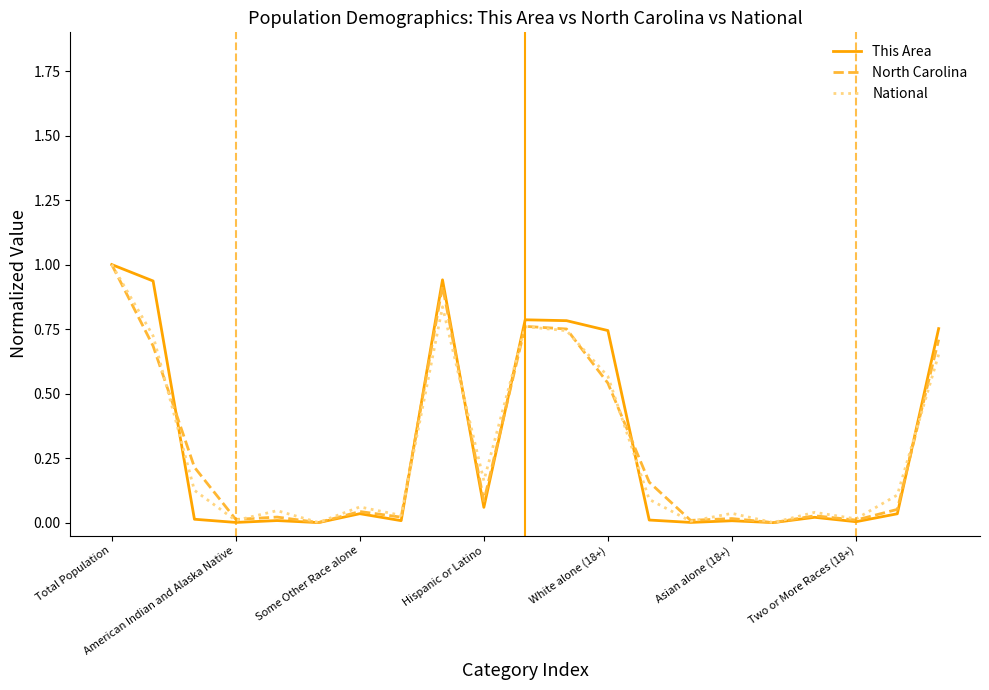

What is the maximum value for North Carolina?

1.0